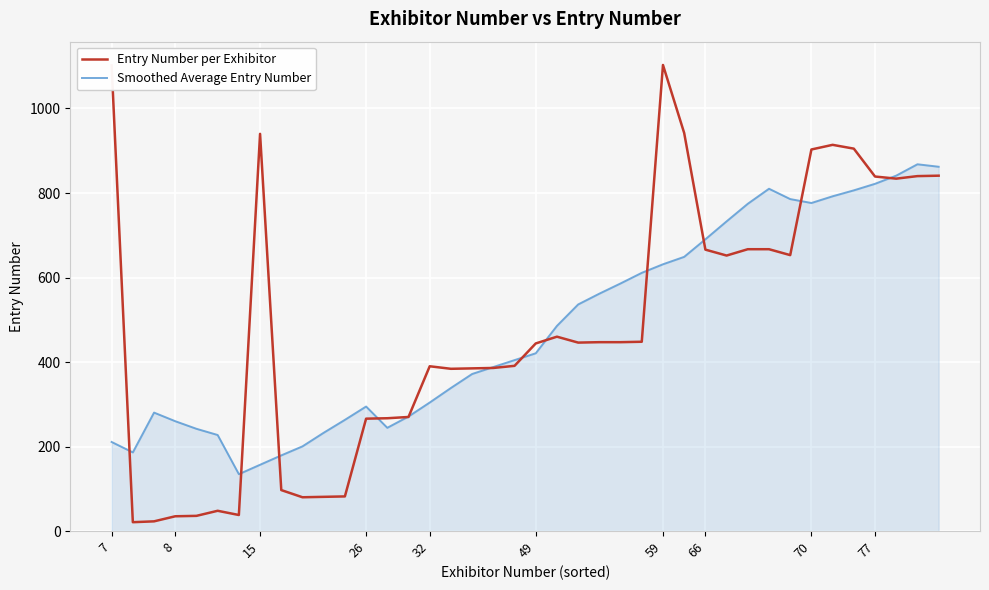

How many lines are shown in the chart?

2